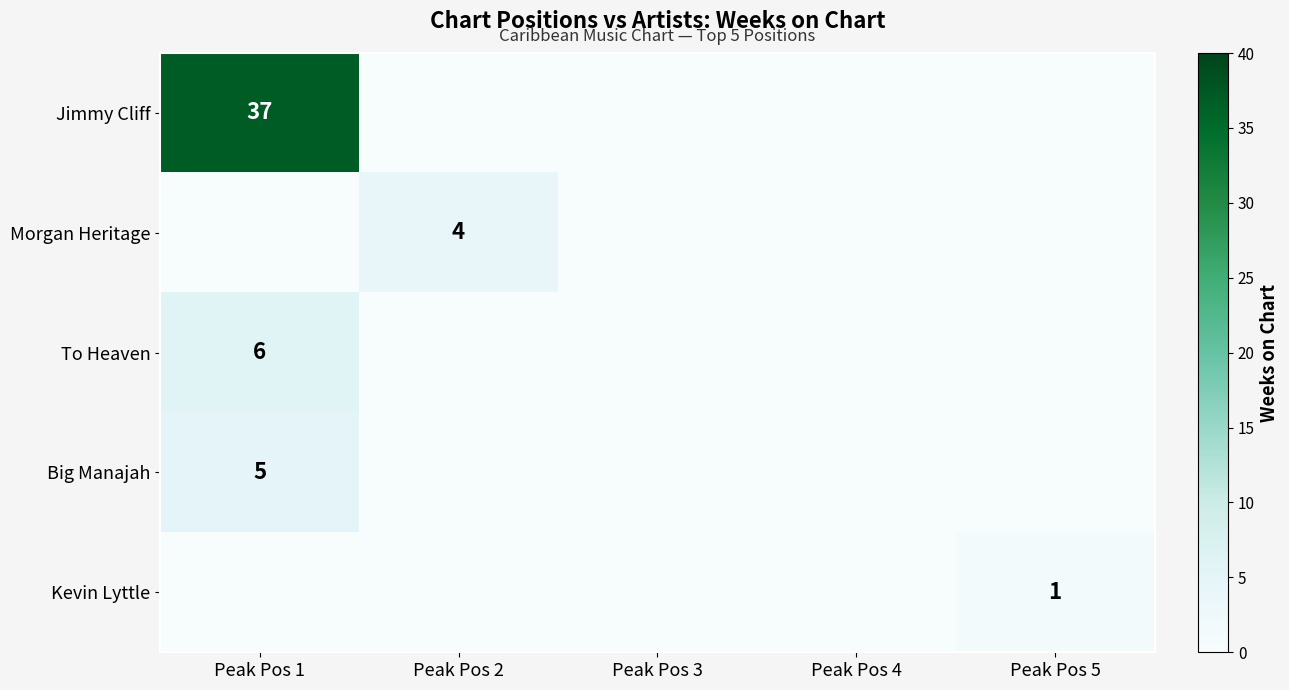

The Morgan Heritage series shows 2 at Peak Pos 2. True or false?

False